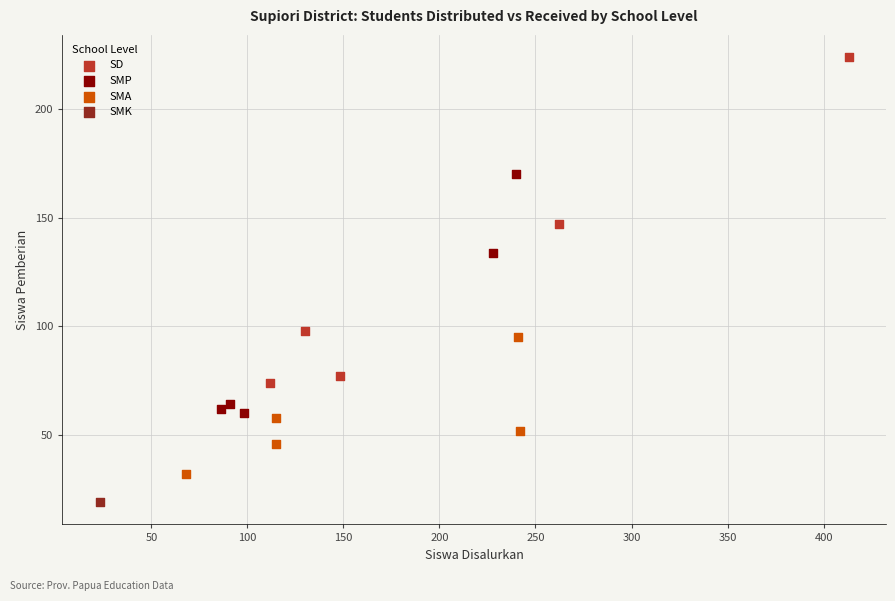

Which series contains the highest Y value?

SD